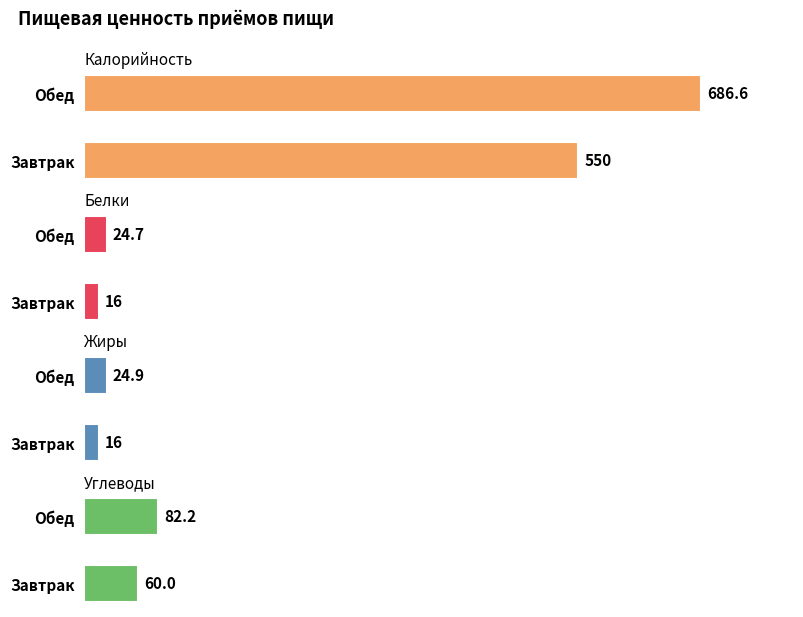

Reading left to right, transcribe all the data shown in this chart.

Калорийность: 0=550.0	1=686.6
Белки: 0=16.0	1=24.7
Жиры: 0=16.0	1=24.9
Углеводы: 0=60.0	1=82.2